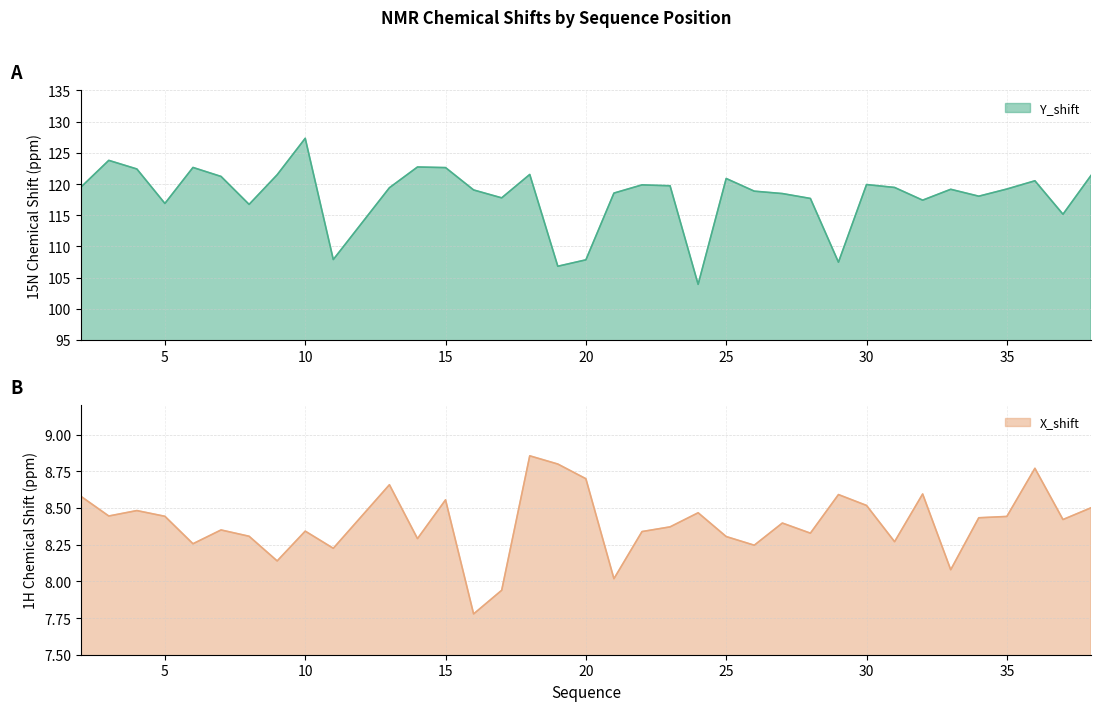

Reading left to right, what are all the values shown in this chart?

Y_shift: 2=119.5	3=123.8	4=122.4	5=116.9	6=122.7	7=121.2	8=116.7	9=121.5	10=127.3	11=107.9	13=119.4	14=122.7	15=122.6	16=119.1	17=117.8	18=121.5	19=106.8	20=107.8	21=118.5	22=119.9	23=119.7	24=103.9	25=120.9	26=118.9	27=118.5	28=117.7	29=107.5	30=119.9	31=119.5	32=117.4	33=119.2	34=118.1	35=119.2	36=120.5	37=115.2	38=121.4
X_shift: 2=8.6	3=8.4	4=8.5	5=8.4	6=8.3	7=8.3	8=8.3	9=8.1	10=8.3	11=8.2	13=8.7	14=8.3	15=8.6	16=7.8	17=7.9	18=8.9	19=8.8	20=8.7	21=8.0	22=8.3	23=8.4	24=8.5	25=8.3	26=8.2	27=8.4	28=8.3	29=8.6	30=8.5	31=8.3	32=8.6	33=8.1	34=8.4	35=8.4	36=8.8	37=8.4	38=8.5